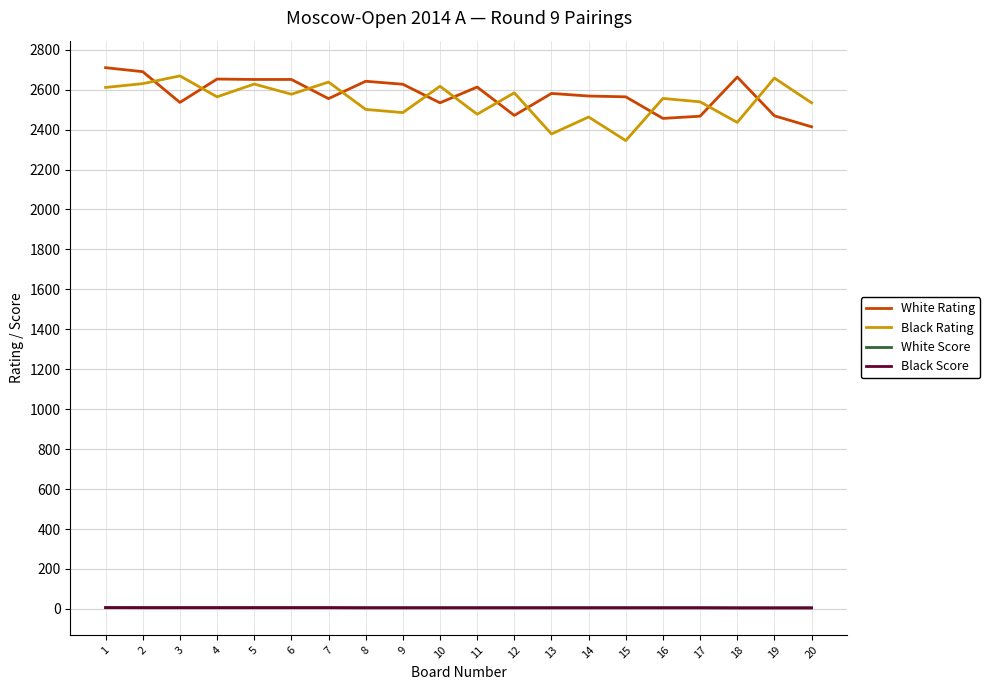

What are all the series names shown in the legend?

White Rating, Black Rating, White Score, Black Score